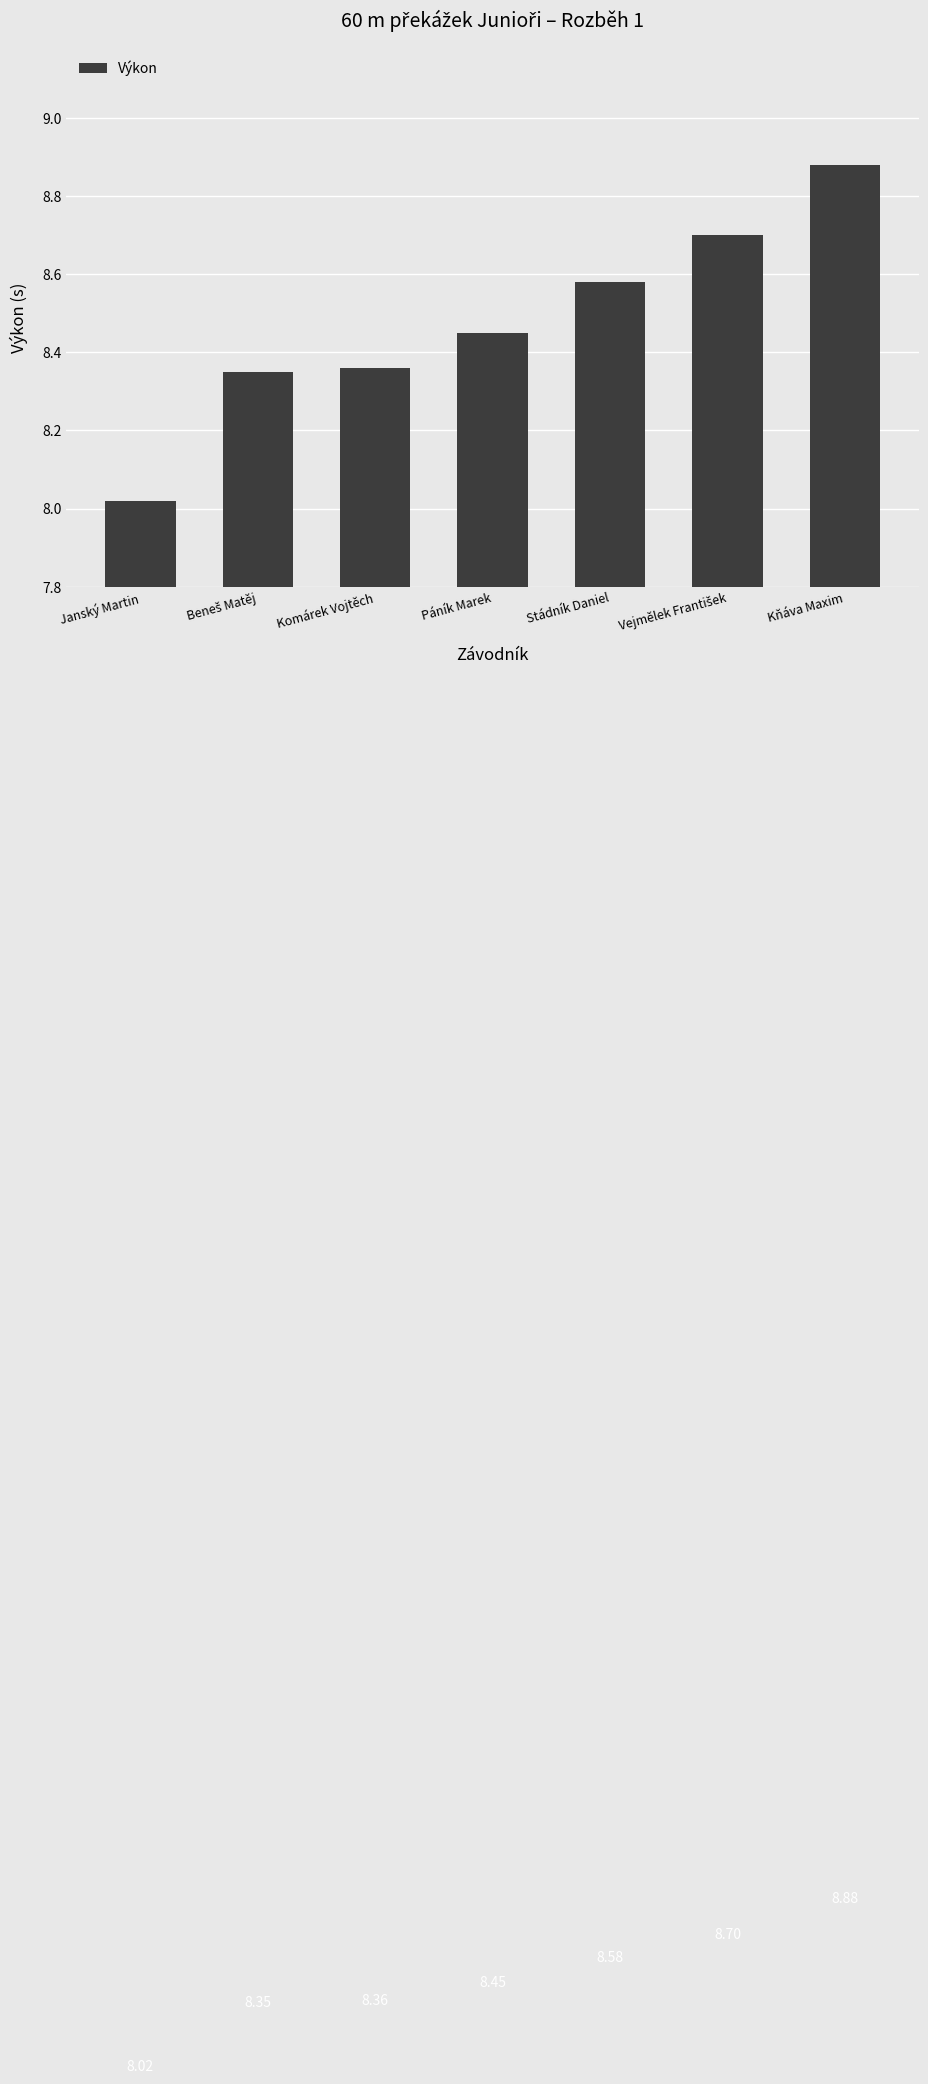

Where is the data nearest to the value 8?

Janský Martin